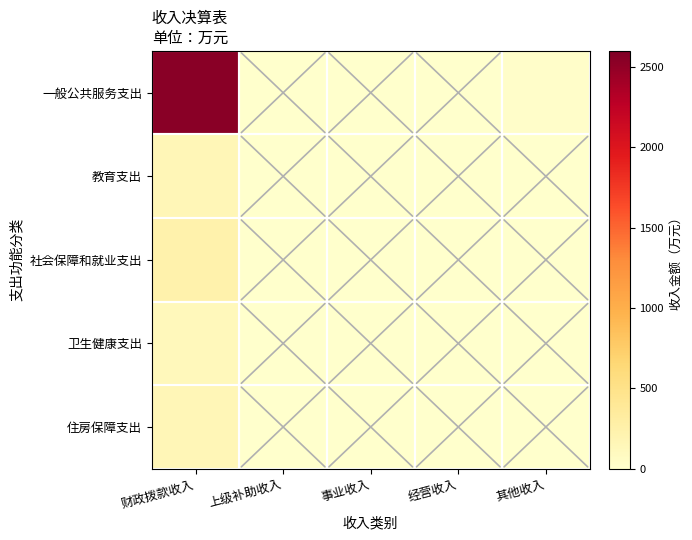

Reading left to right, transcribe all the data shown in this chart.

一般公共服务支出: 财政拨款收入=2541.9	上级补助收入=0.0	事业收入=0.0	经营收入=0.0	其他收入=21.6
教育支出: 财政拨款收入=160.7	上级补助收入=0.0	事业收入=0.0	经营收入=0.0	其他收入=0.0
社会保障和就业支出: 财政拨款收入=236.4	上级补助收入=0.0	事业收入=0.0	经营收入=0.0	其他收入=0.0
卫生健康支出: 财政拨款收入=122.9	上级补助收入=0.0	事业收入=0.0	经营收入=0.0	其他收入=0.0
住房保障支出: 财政拨款收入=161.4	上级补助收入=0.0	事业收入=0.0	经营收入=0.0	其他收入=0.0